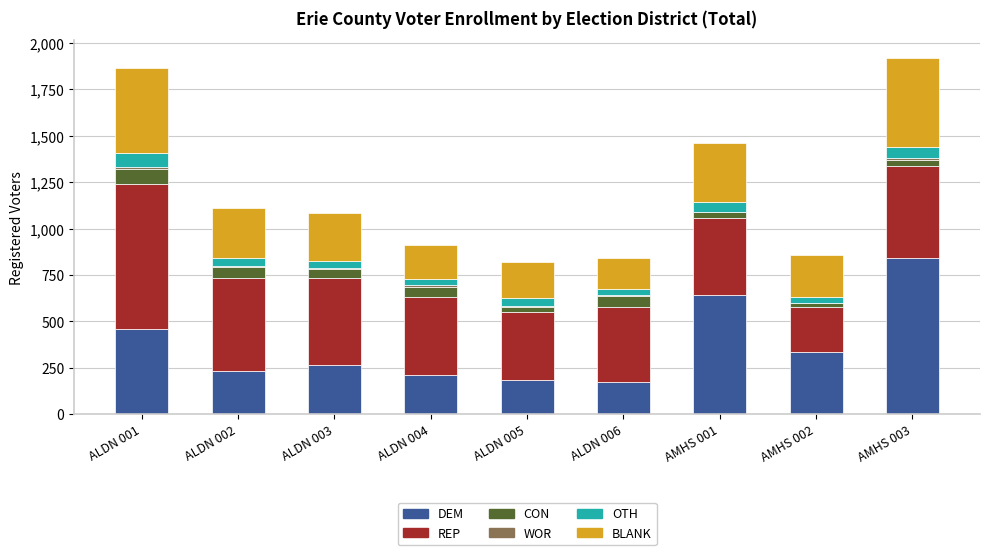

What is the total value across all series at ALDN 001?

1864